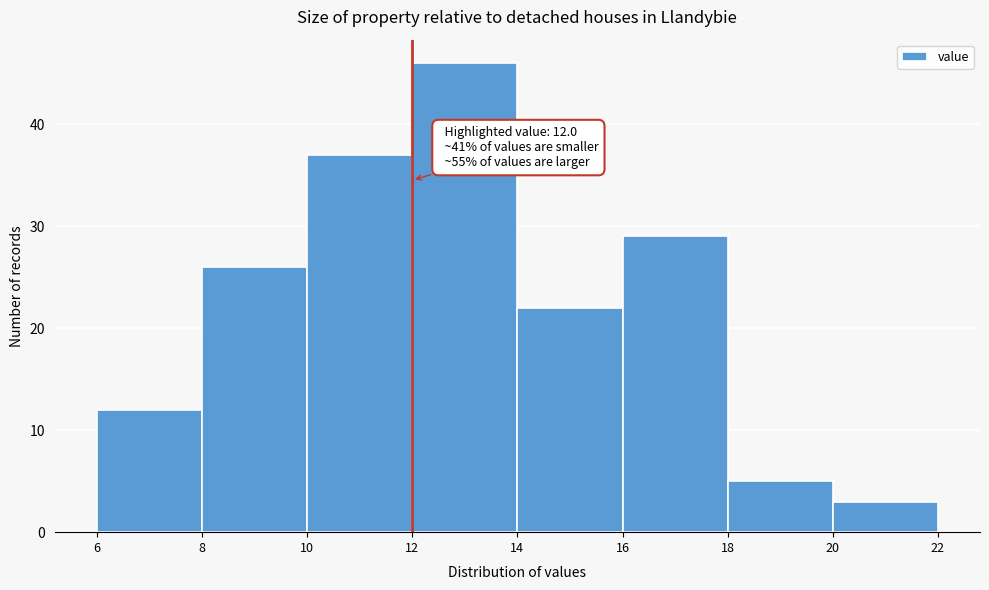

Which range on the x-axis has the tallest bar?

12 to 14